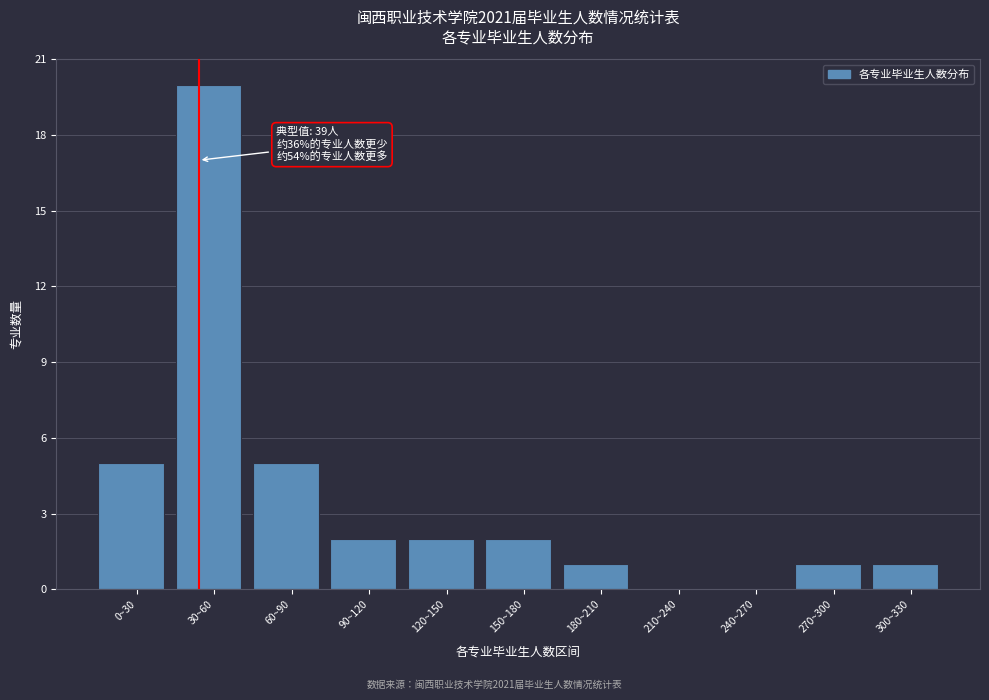

Reading left to right, extract all data points from this chart.

0~30=5	30~60=20	60~90=5	90~120=2	120~150=2	150~180=2	180~210=1	210~240=0	240~270=0	270~300=1	300~330=1